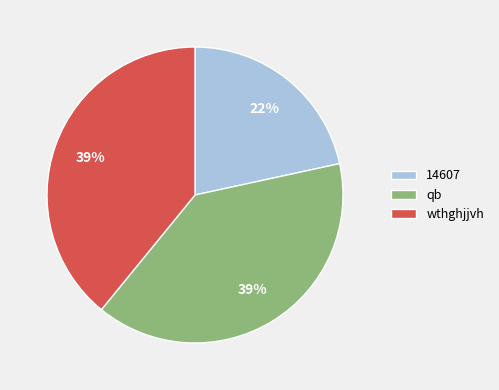

Which slice is the smallest?

14607